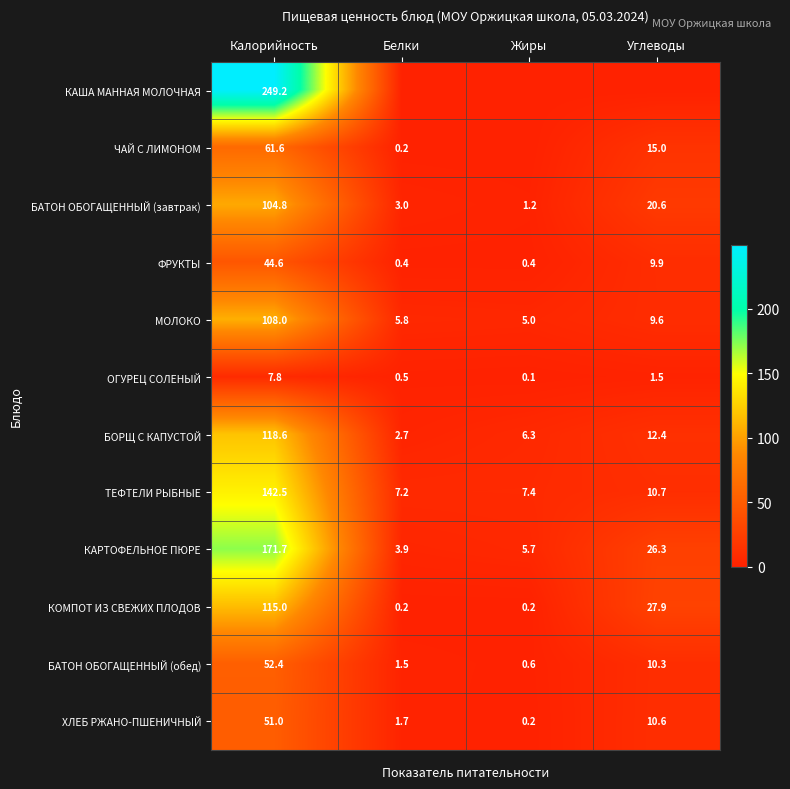

What is the difference between the highest and lowest values at Жиры?

7.4